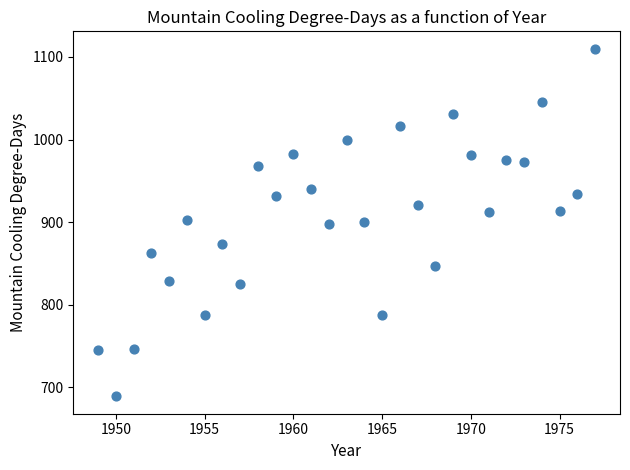

What is the range of X values (max minus min)?

28